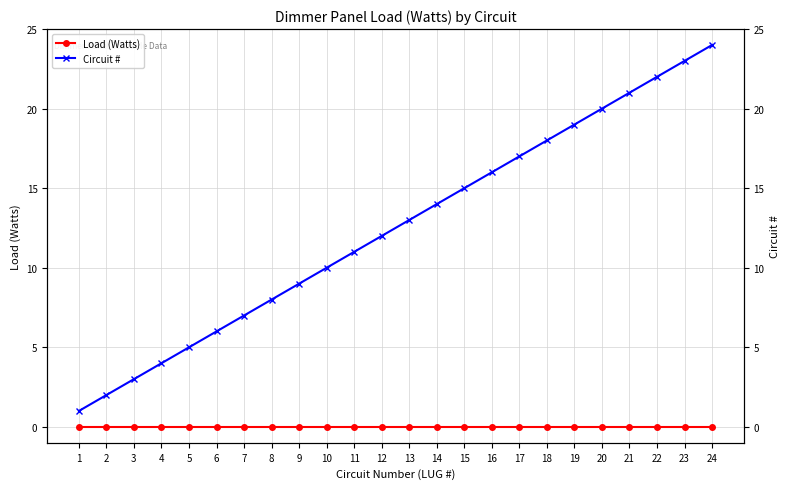

True or false: Load (Watts) and Circuit # cross at least once.

False